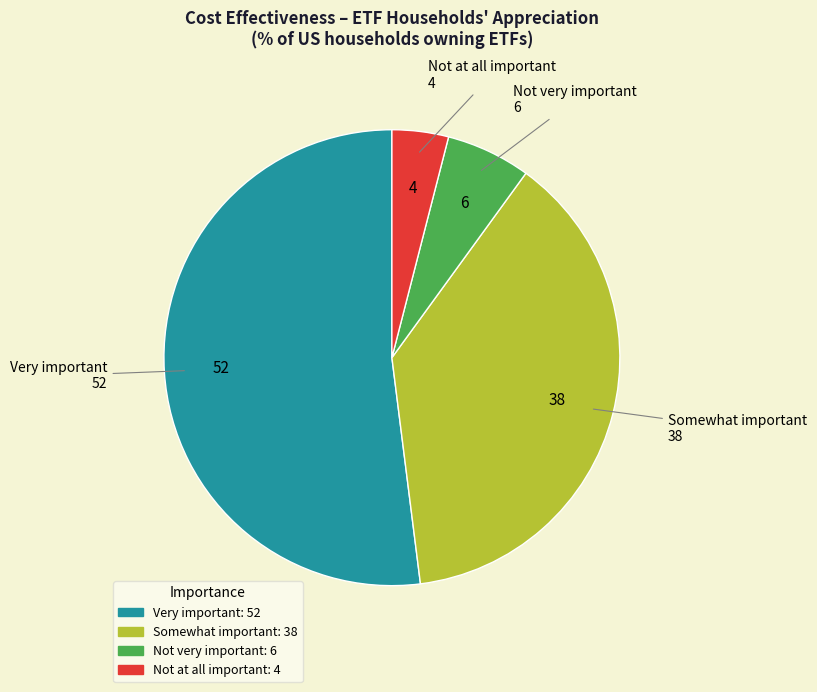

What is the ratio of the value at Not very important to the value at Not at all important?

1.5